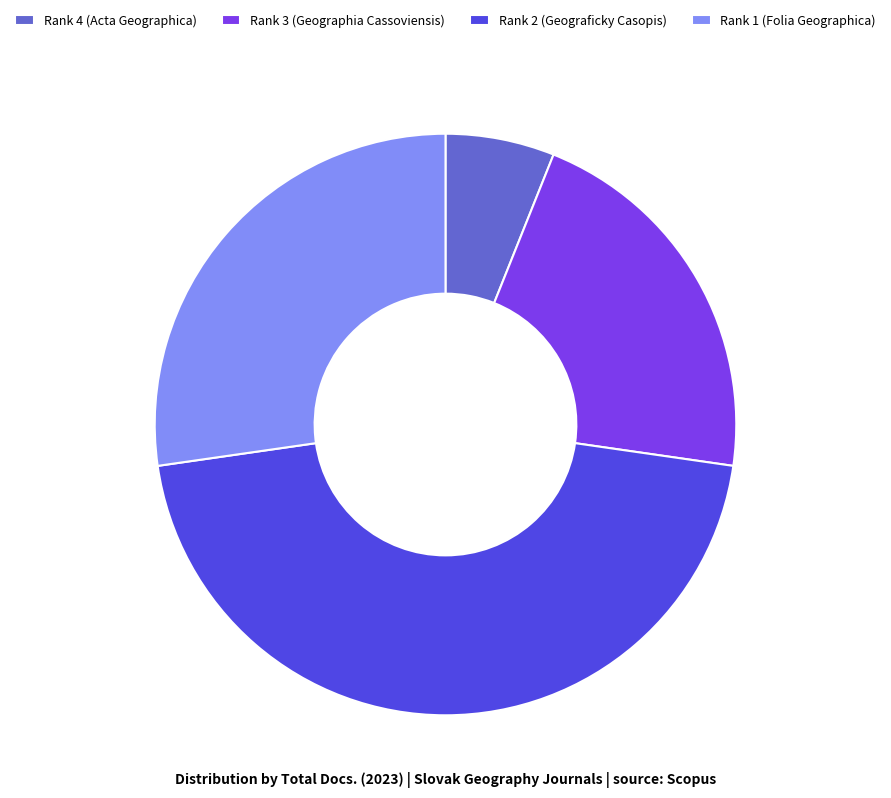

Is it true that Rank 3 (Geographia Cassoviensis) is 29% of the pie?

False